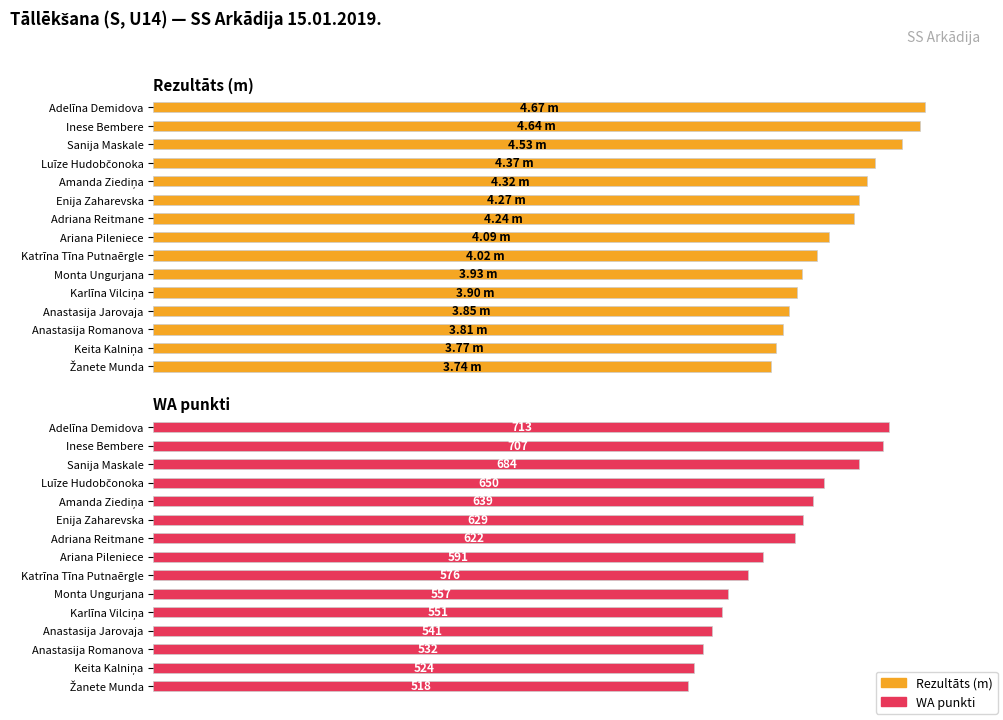

Does the chart contain any negative values?

No